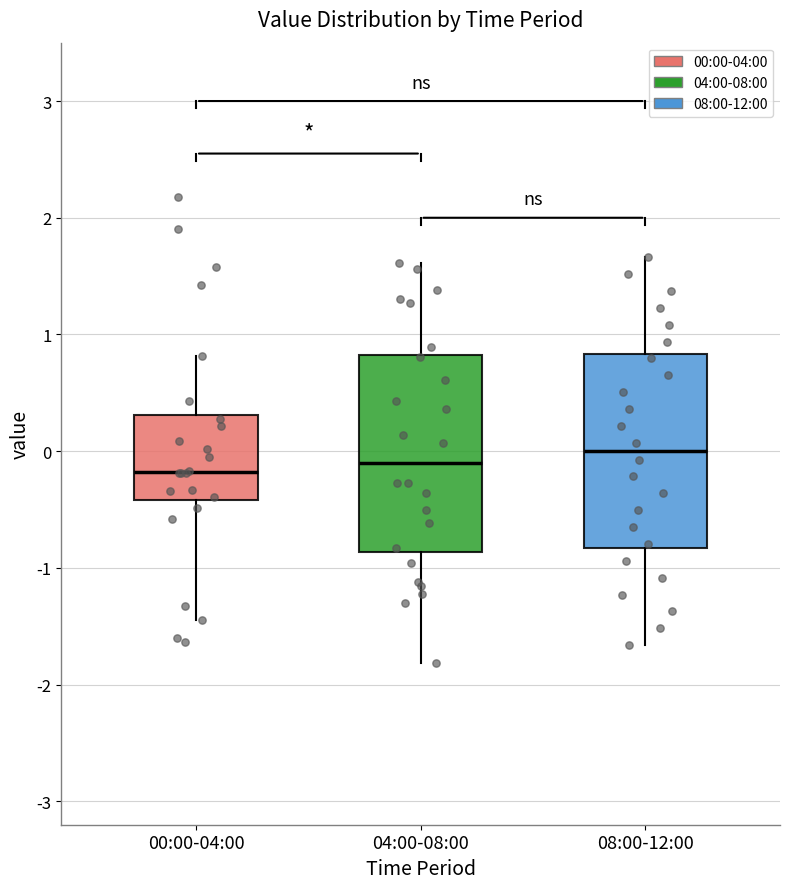

Where does the upper whisker of the box for 04:00-08:00 end on the y-axis? The values are not printed on the chart, so give them approximately, as read against the axis.

1.6